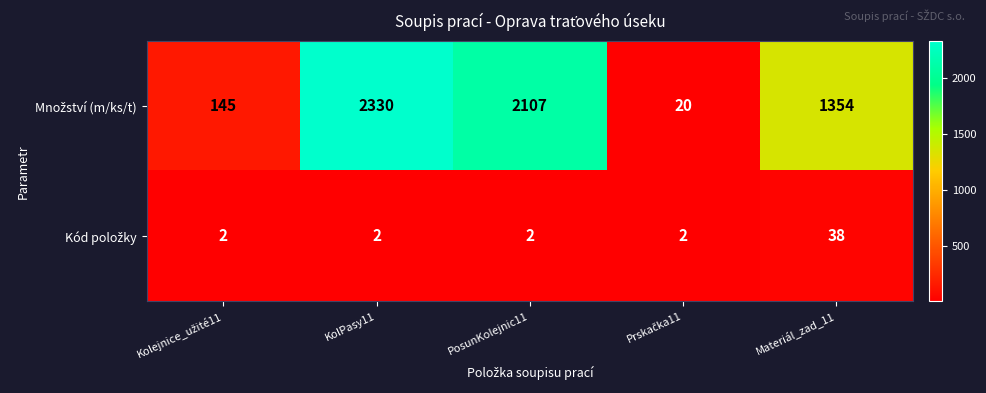

What is the total value across all series at PosunKolejnic11?

2109